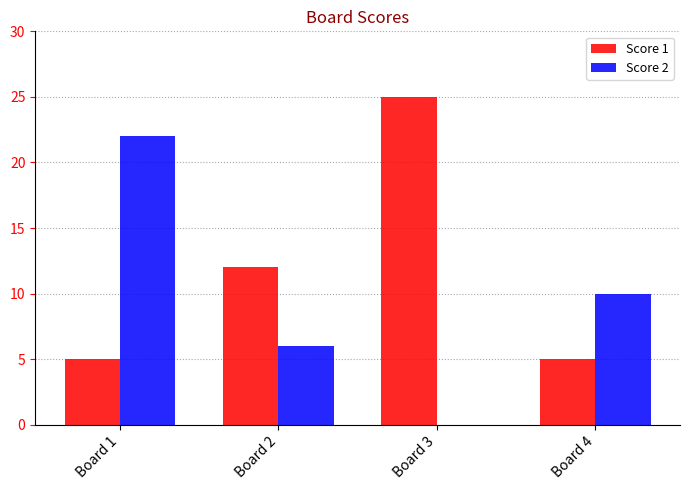

Reading left to right, what are all the values shown in this chart?

Score 1: 5	12	25	5
Score 2: 22	6	0	10